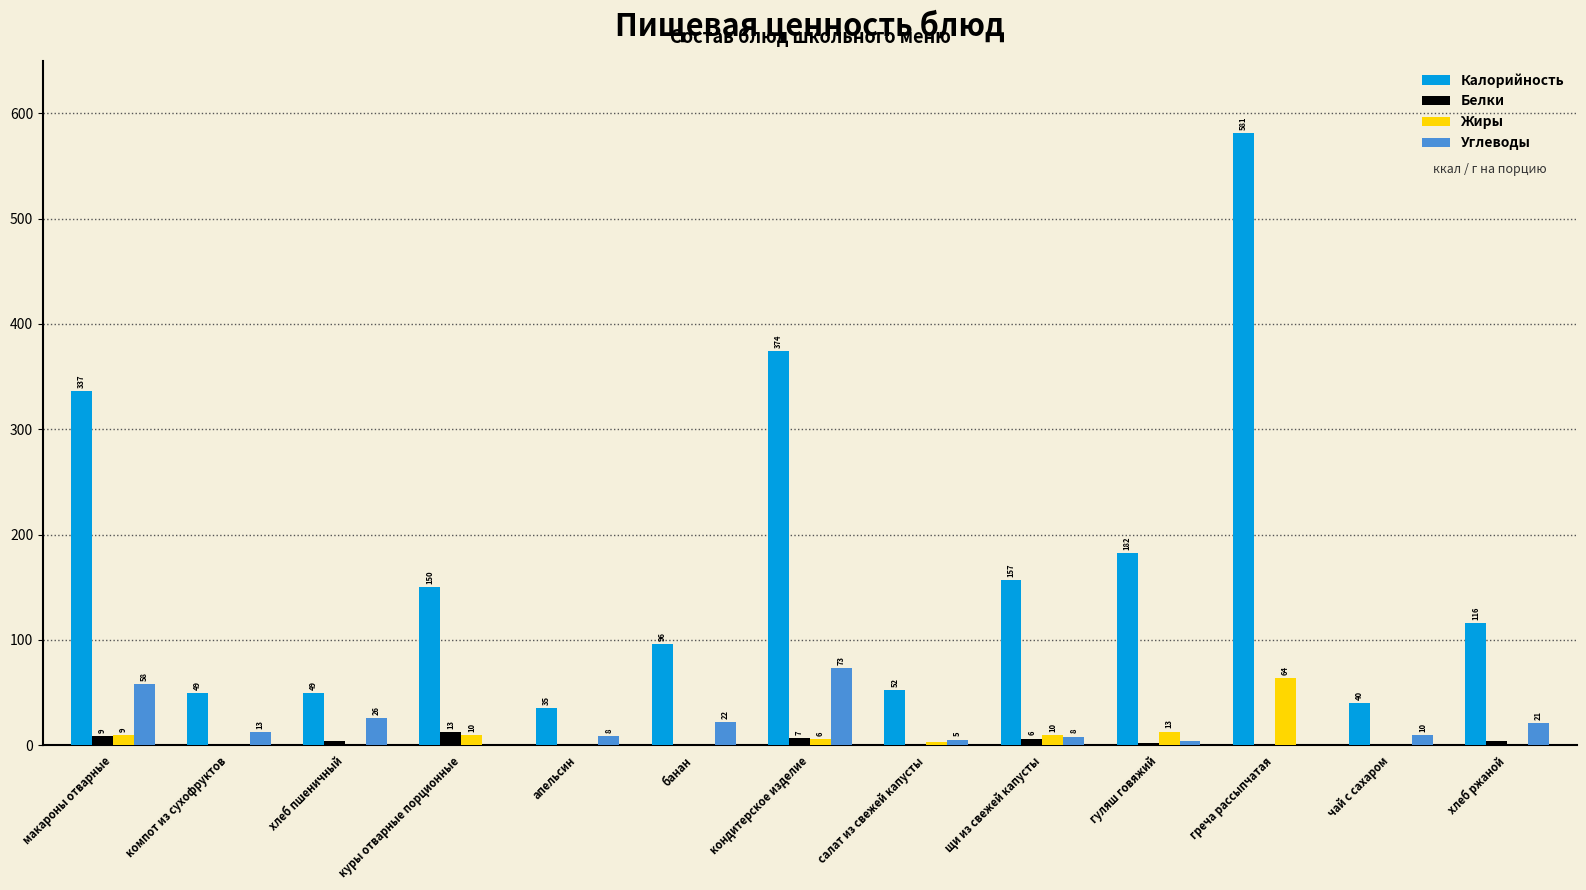

What is the maximum value shown in the chart?

581.4